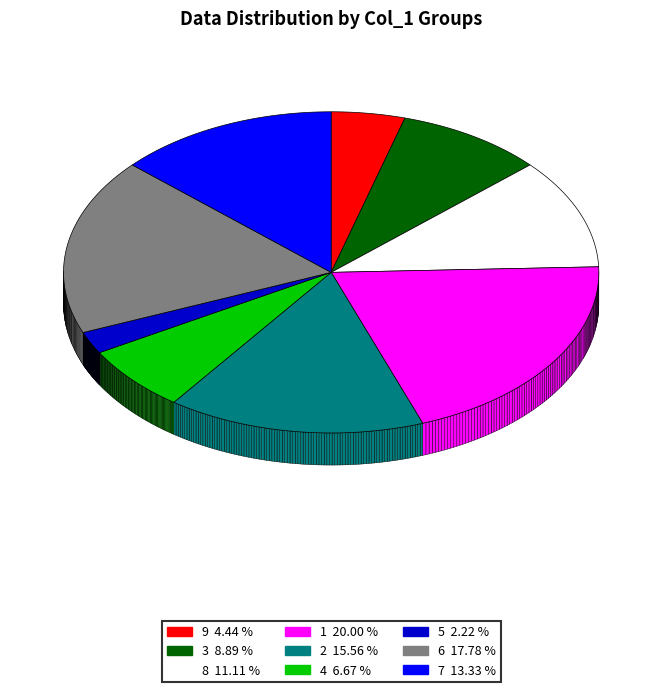

Rank the categories by value from lowest to highest.

5, 9, 4, 3, 8, 7, 2, 6, 1